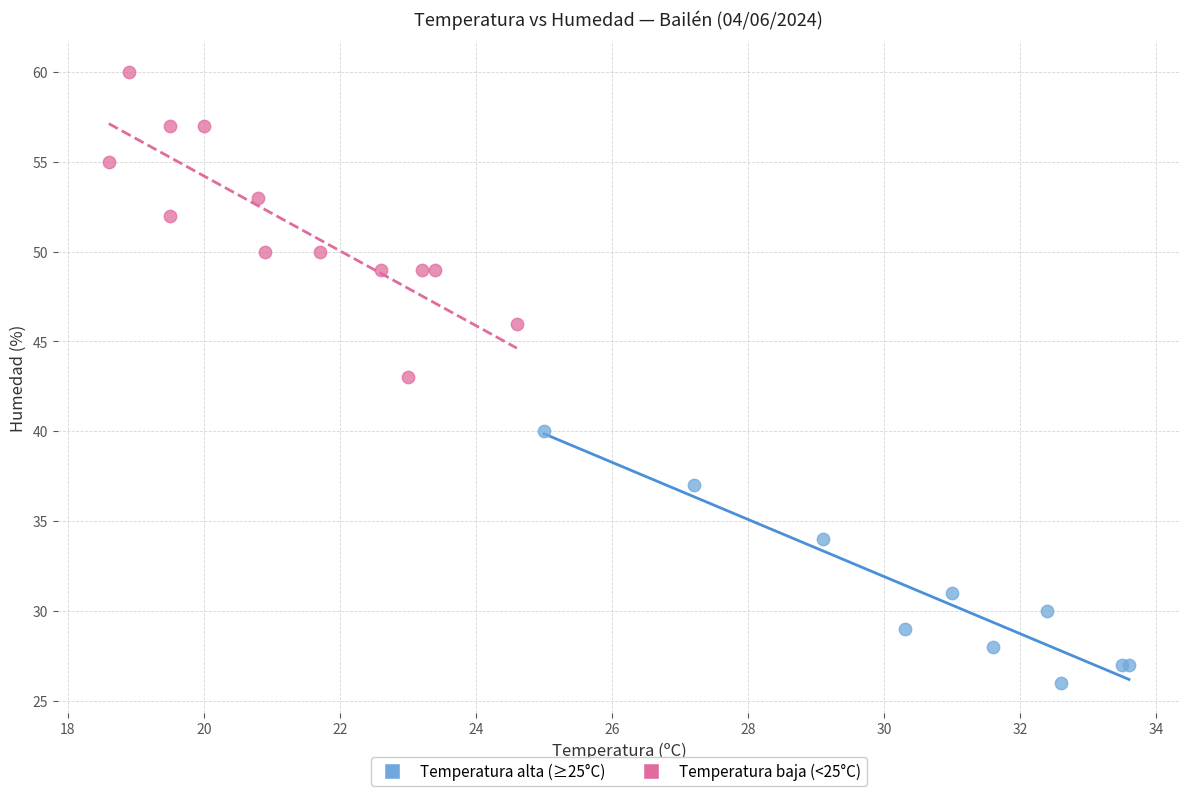

Which series contains the highest Y value?

Temperatura baja (<25°C)